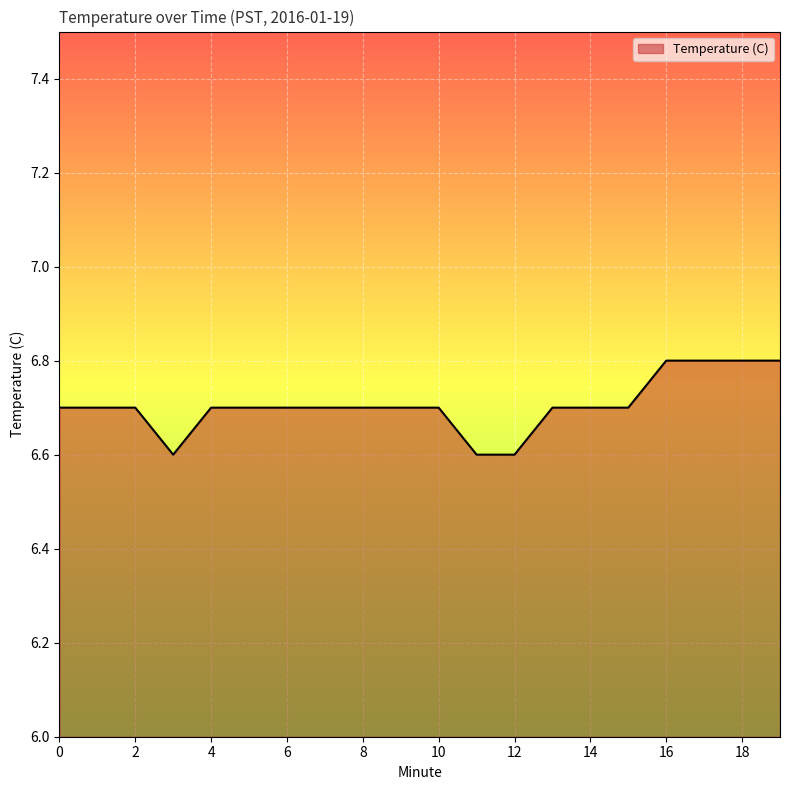

What is the difference between the maximum and minimum values?

0.2